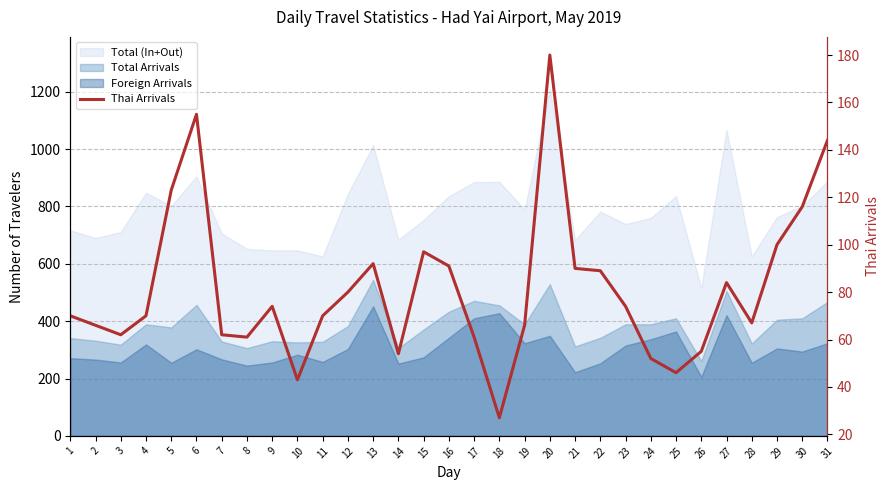

What value does the data have at 7, to the nearest 5?

60